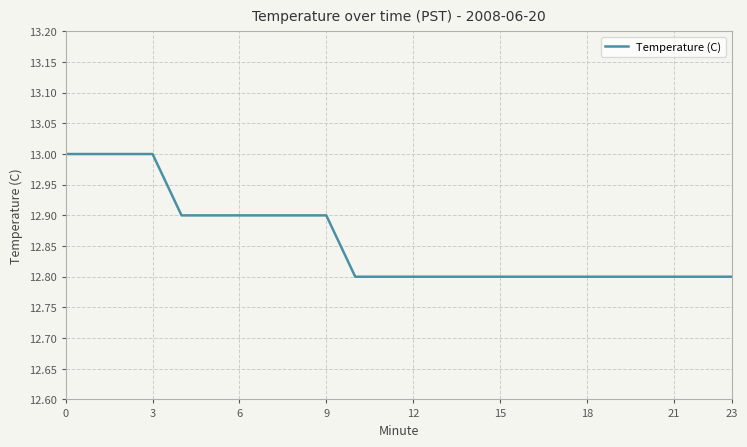

Count the values in the range 12 to 13.

24